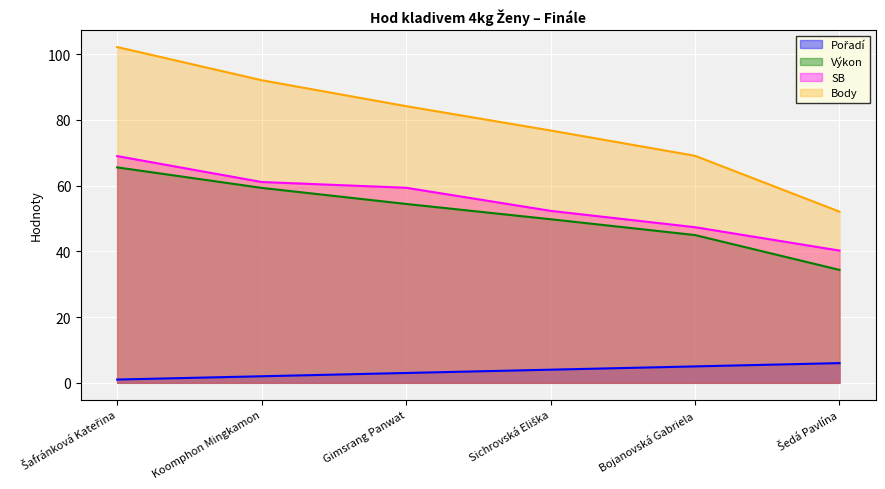

What is the difference between the maximum and second lowest values in the Body series?

33.1